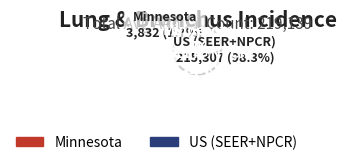

True or false: US (SEER+NPCR) accounts for 98% of the total.

True